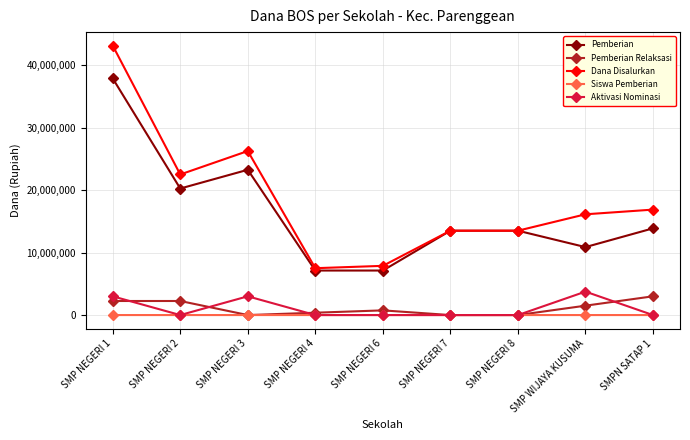

What is the difference between the highest and lowest values at SMP NEGERI 3?

26250000